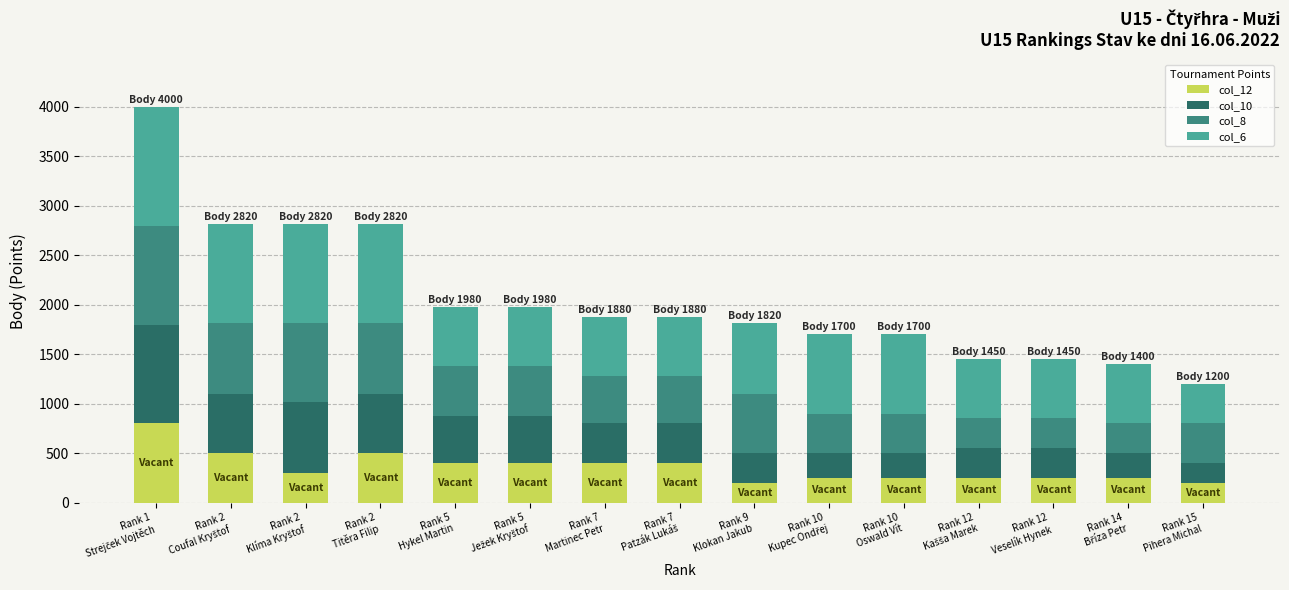

What is the lowest value of the col_12 series?

200